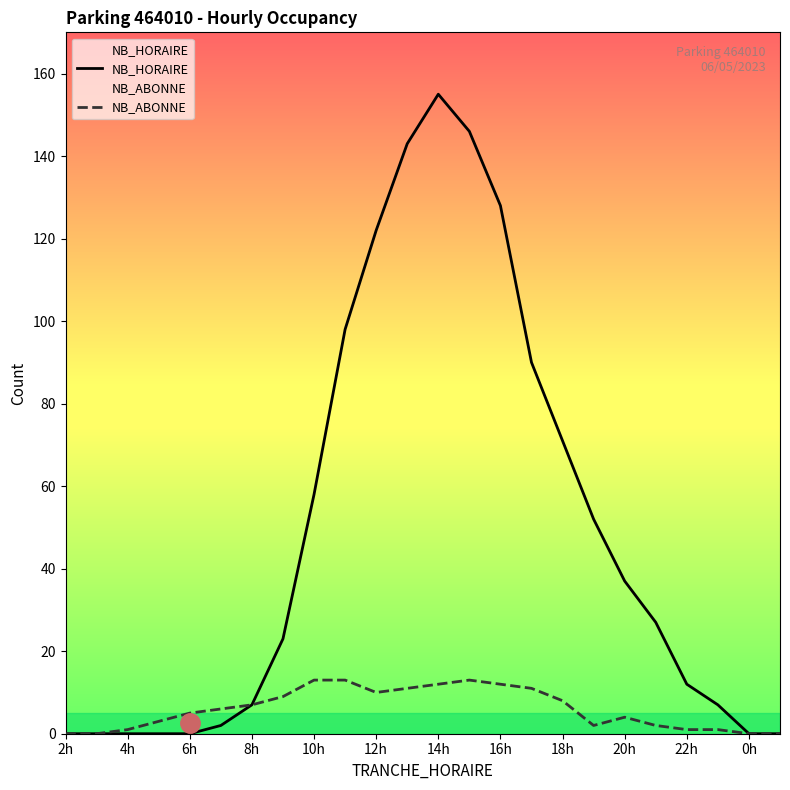

How many data points in NB_HORAIRE are less than 27?

12